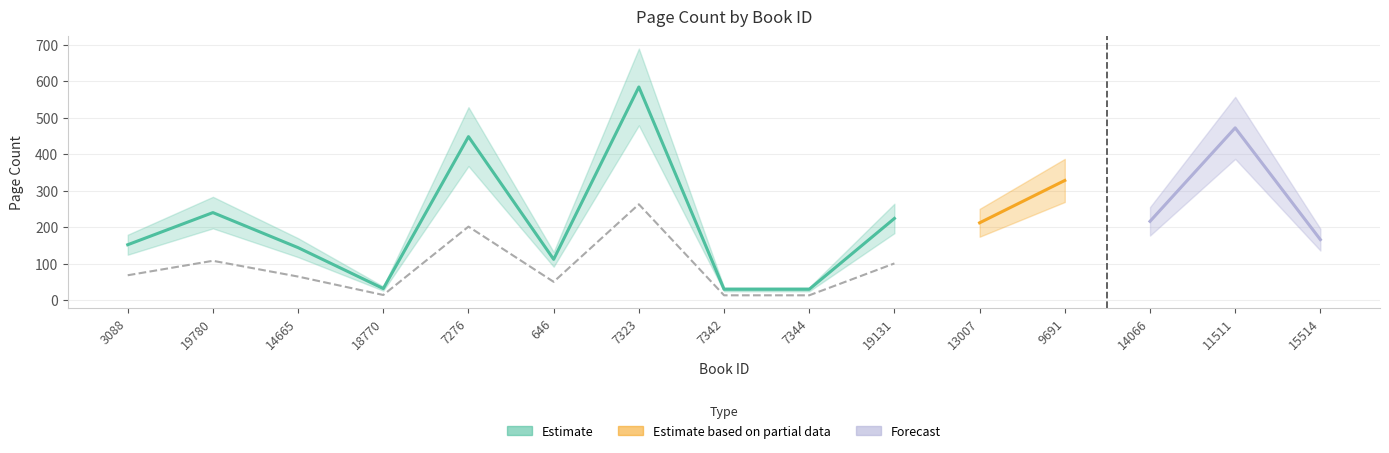

At which label is the value closest to 307?

9691